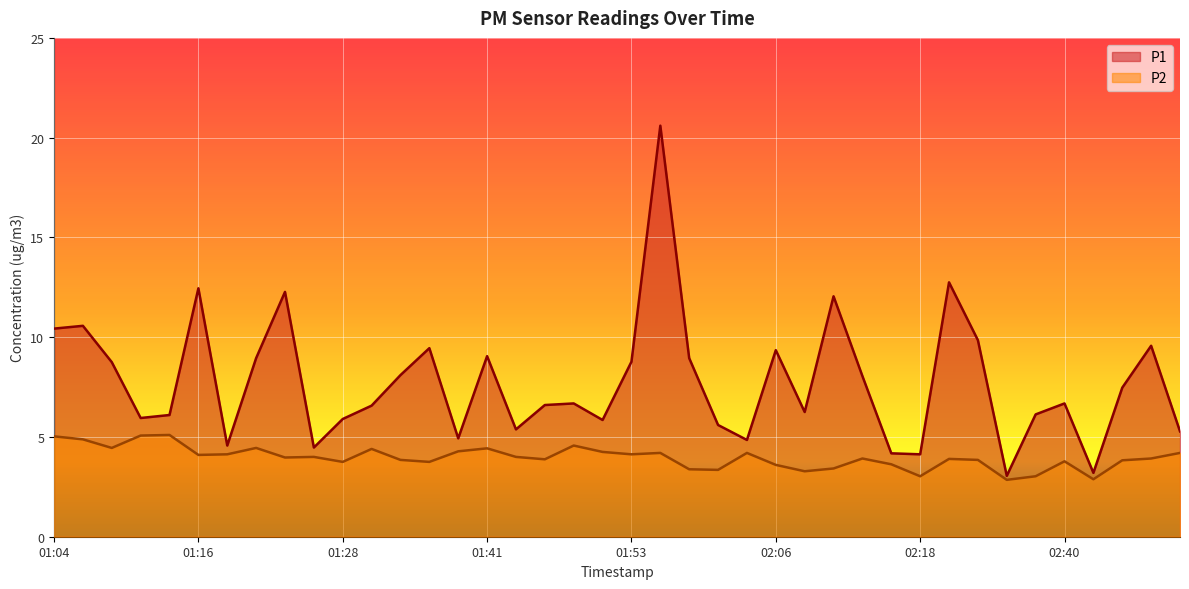

What is the label of the 16th point from the left?

01:41